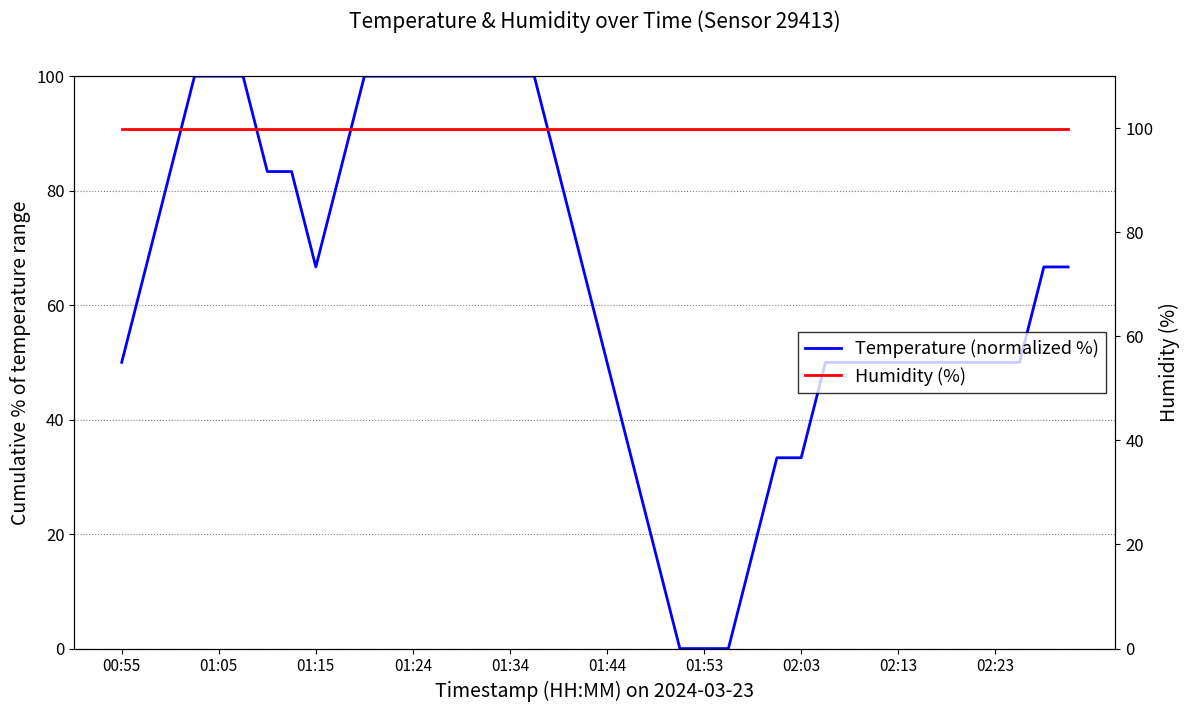

List the series in order of their peak value, highest first.

Temperature (normalized %), Humidity (%)